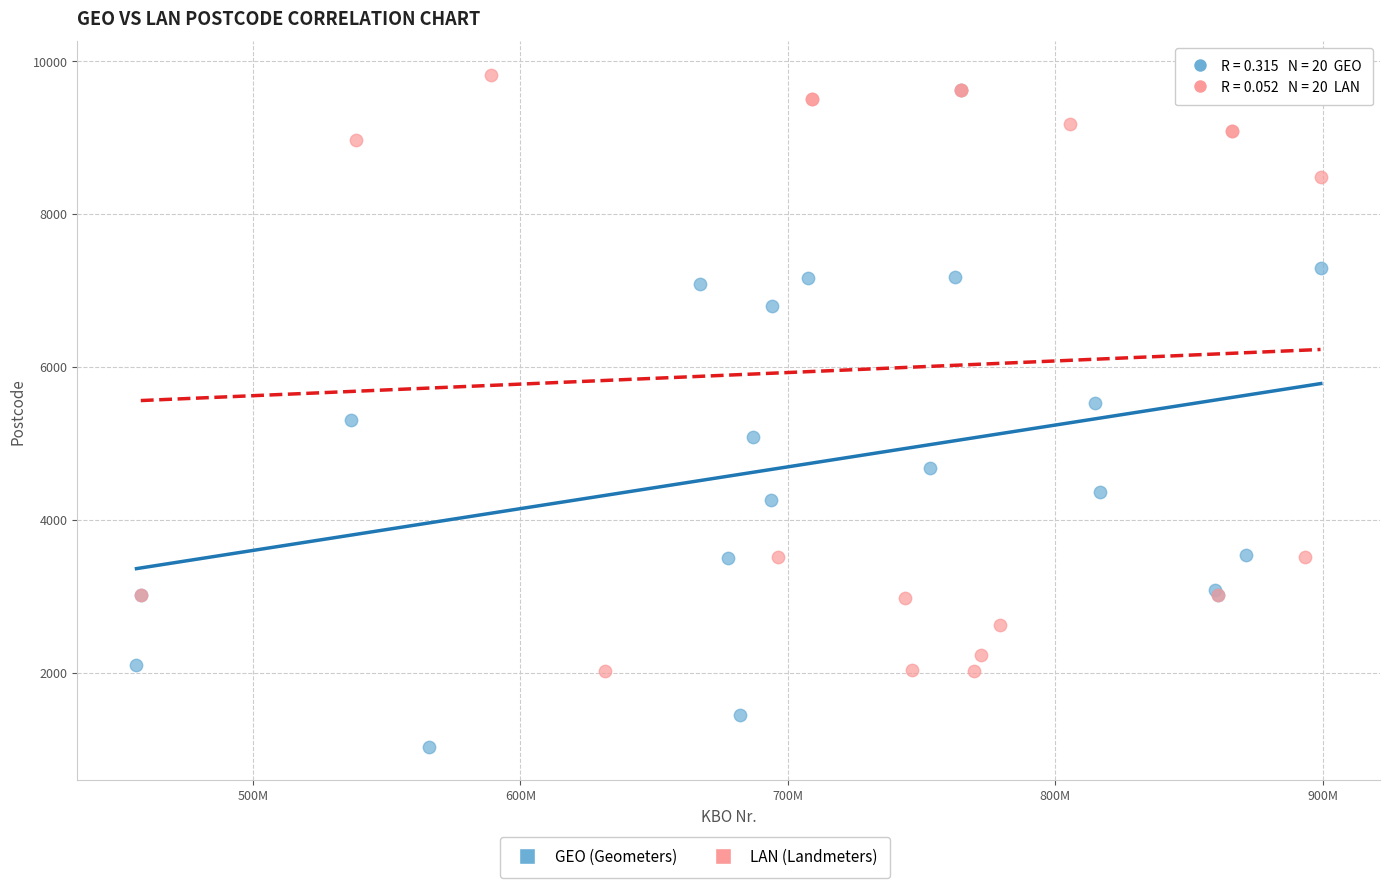

Which series has the widest spread of Y values?

GEO (Geometers)